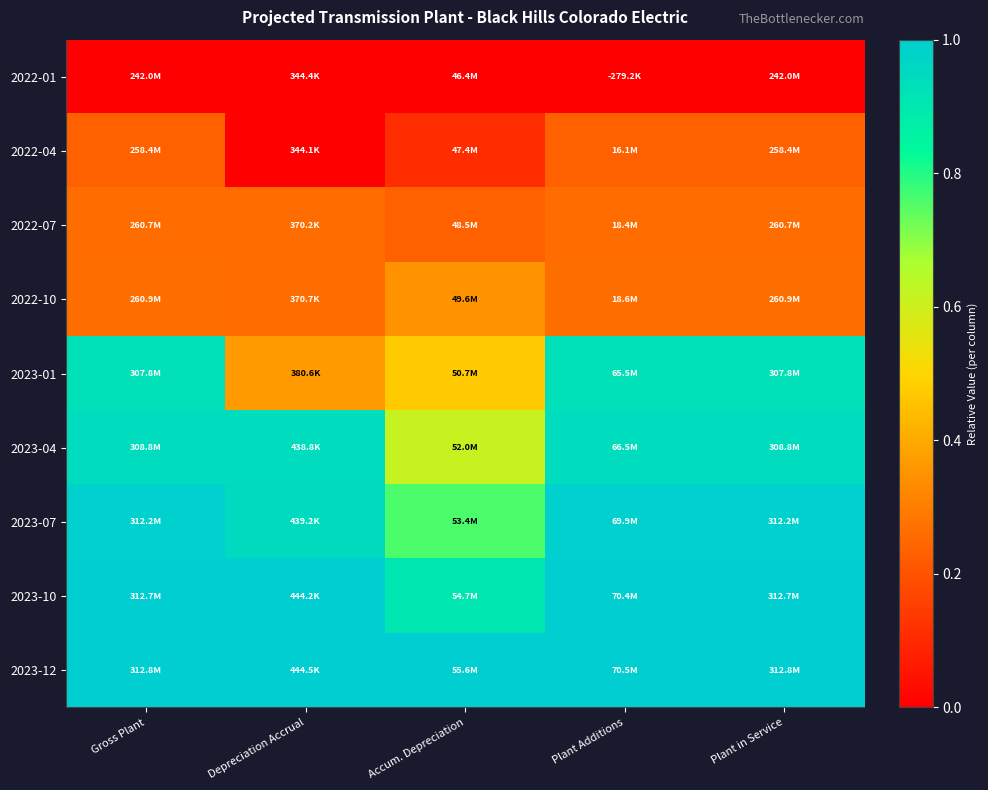

What is the greatest value displayed?

1.0